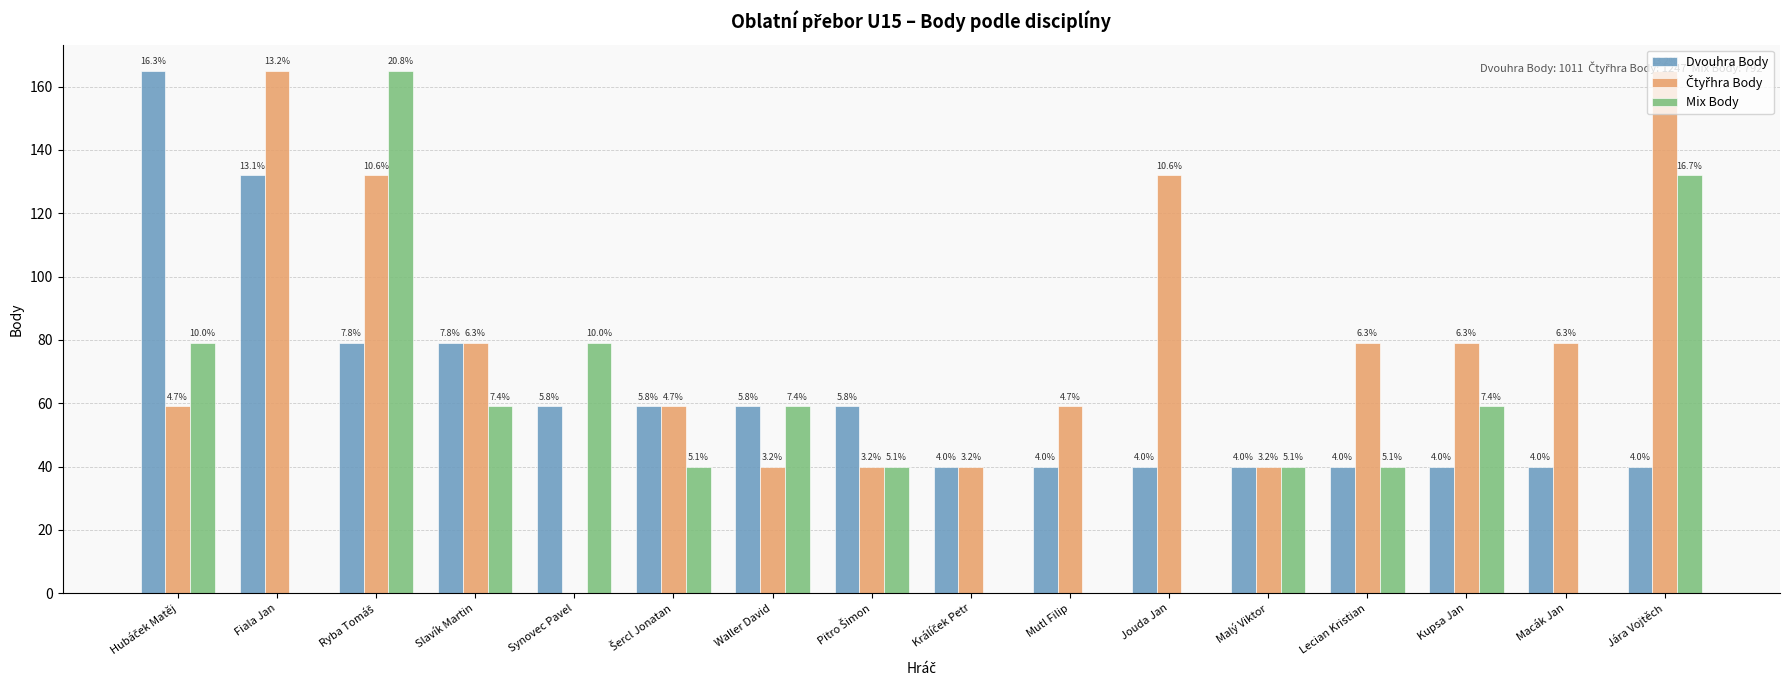

Which category has the lowest value in the Mix Body series?

Fiala Jan